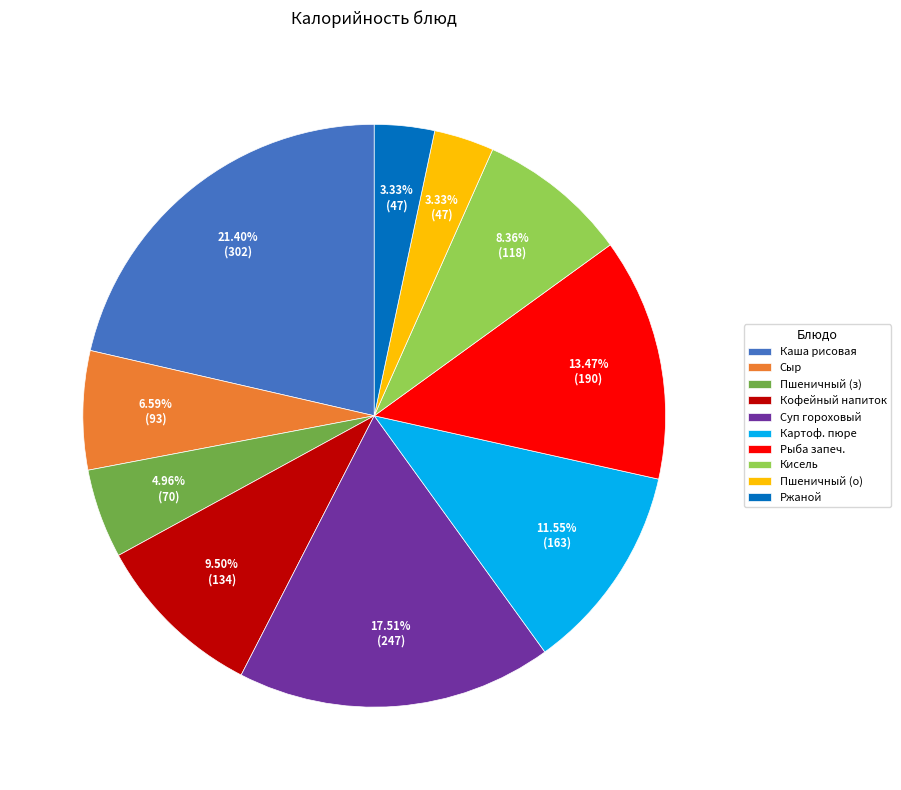

How many segments does this pie chart have?

10